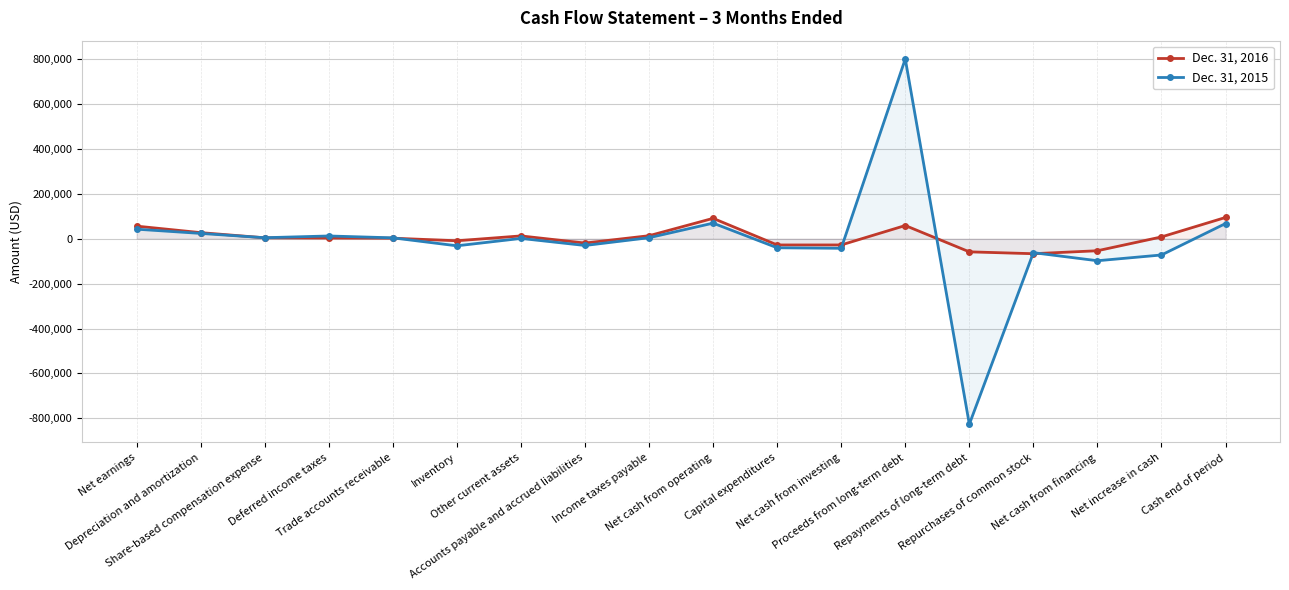

Reading left to right, list all the values displayed in this chart.

Dec. 31, 2016: 55826	26839	3814	3000	2181	-9358	12255	-19595	13151	90453	-28008	-28008	58500	-58674	-66963	-53736	7788	94410
Dec. 31, 2015: 42243	23386	4188	11991	3676	-31818	1111	-30343	4265	69129	-40575	-42825	800000	-825971	-62367	-98236	-72591	67447